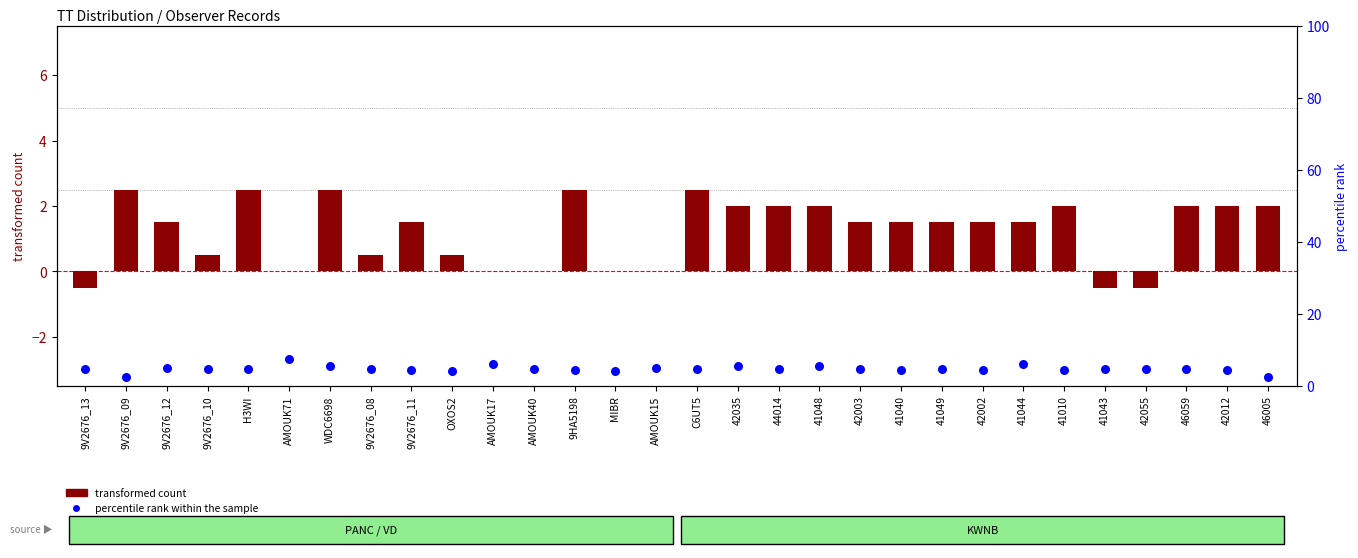

At how many categories does at least one series exceed 4?

28